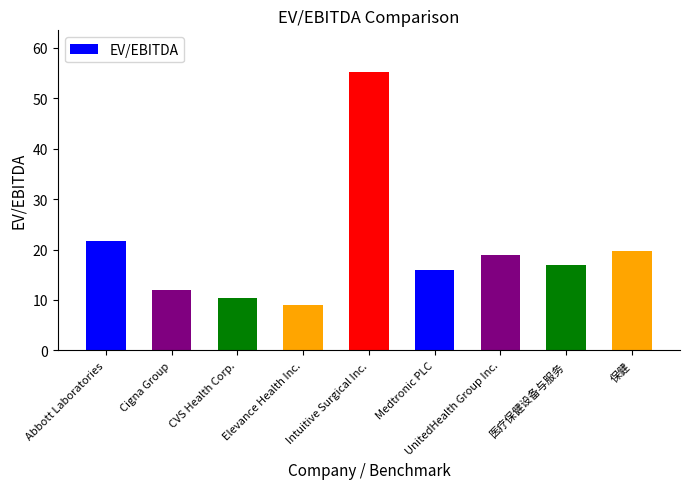

Read the value at Intuitive Surgical Inc..

55.2